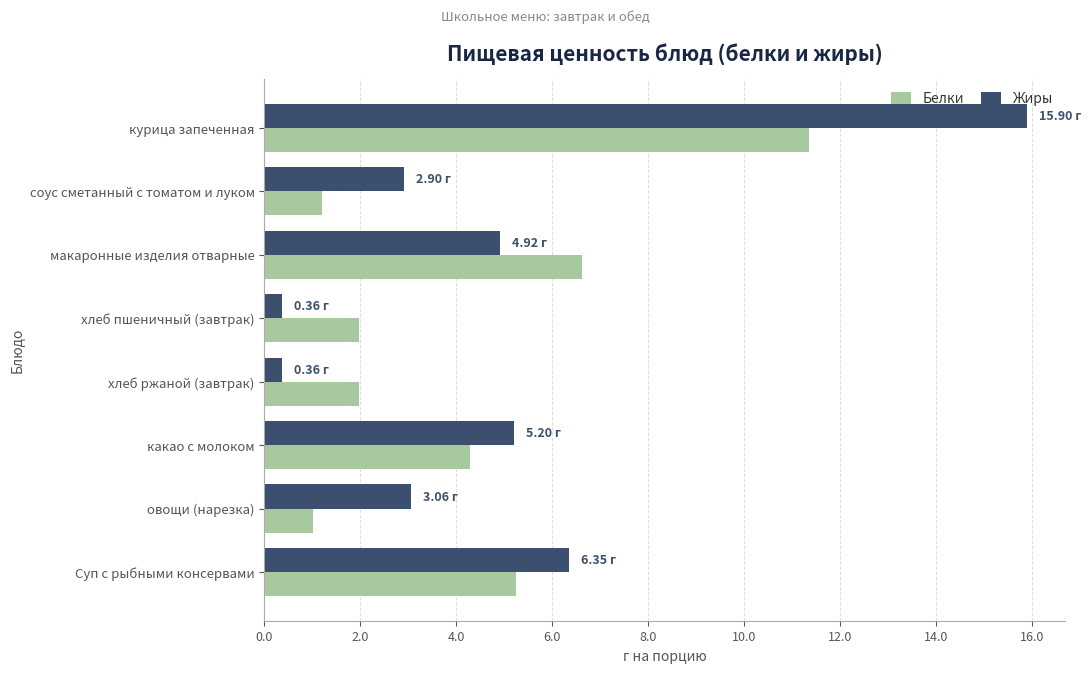

At how many categories does at least one series exceed 0?

8